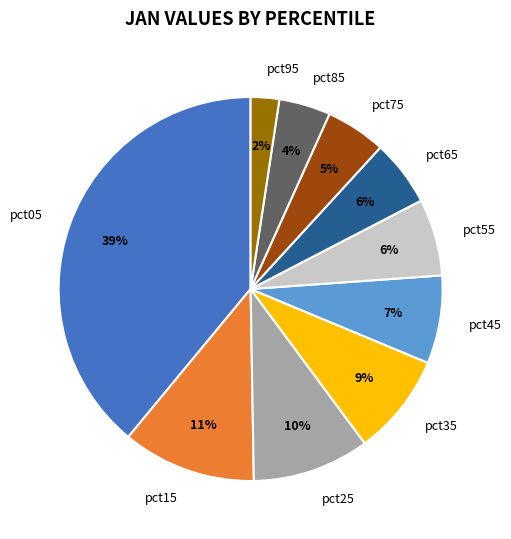

The pct65 slice represents 1% of the pie. True or false?

False